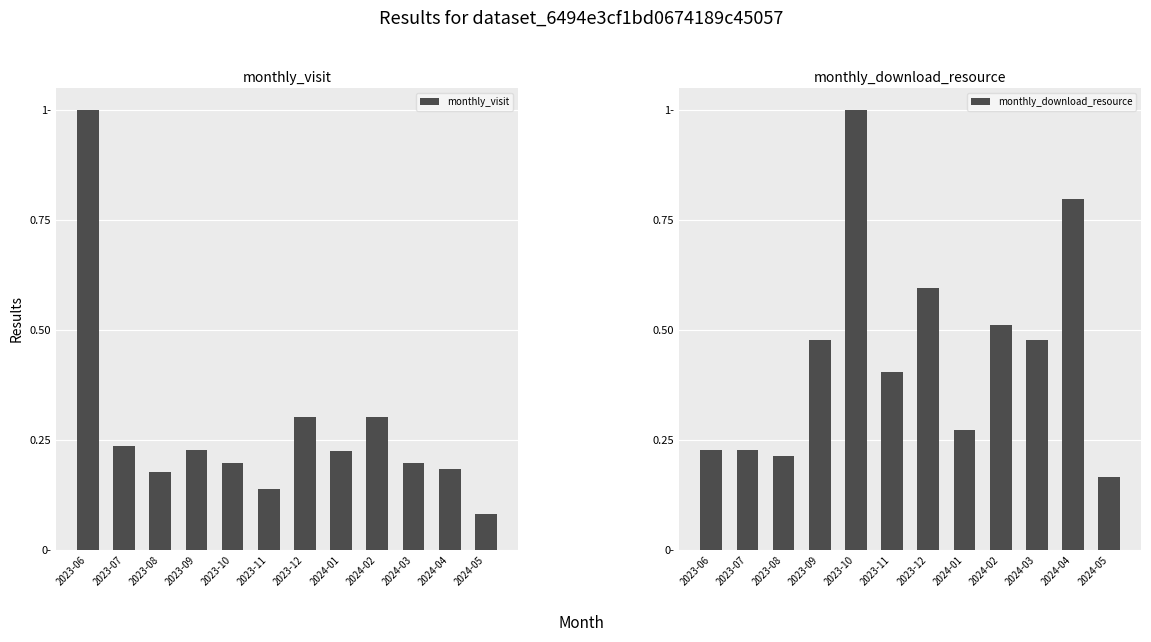

Is it true that monthly_visit equals 0.1 at 2024-05?

False